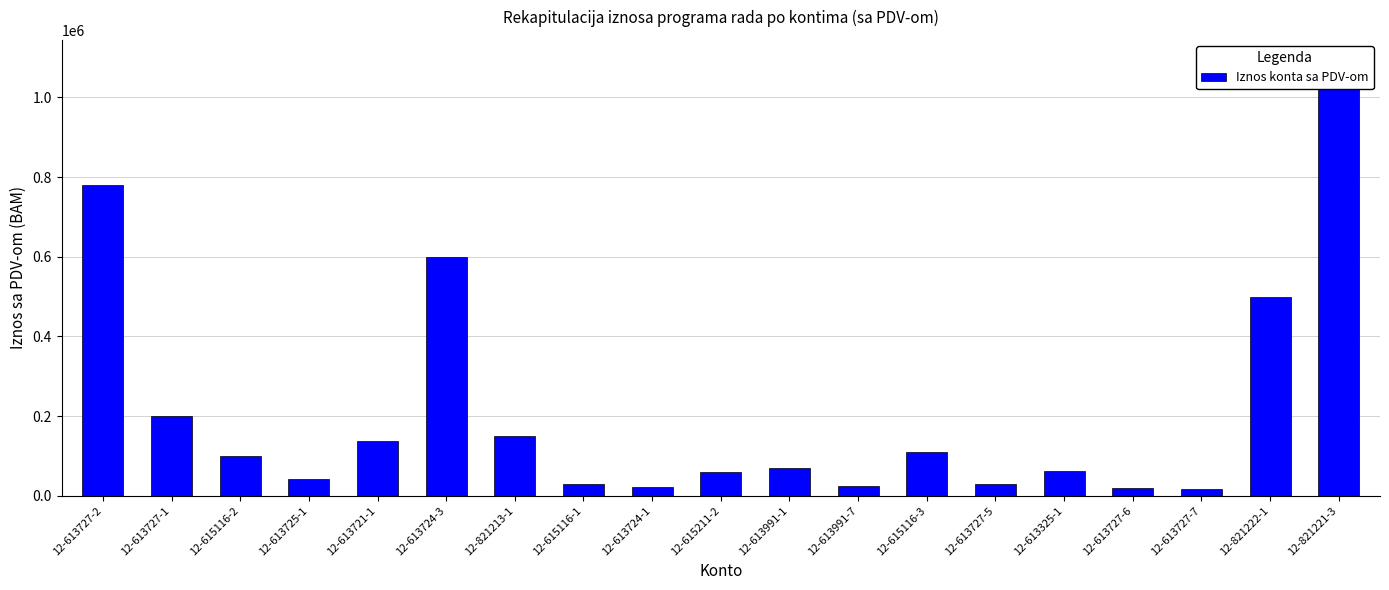

How many bars are there in total?

19